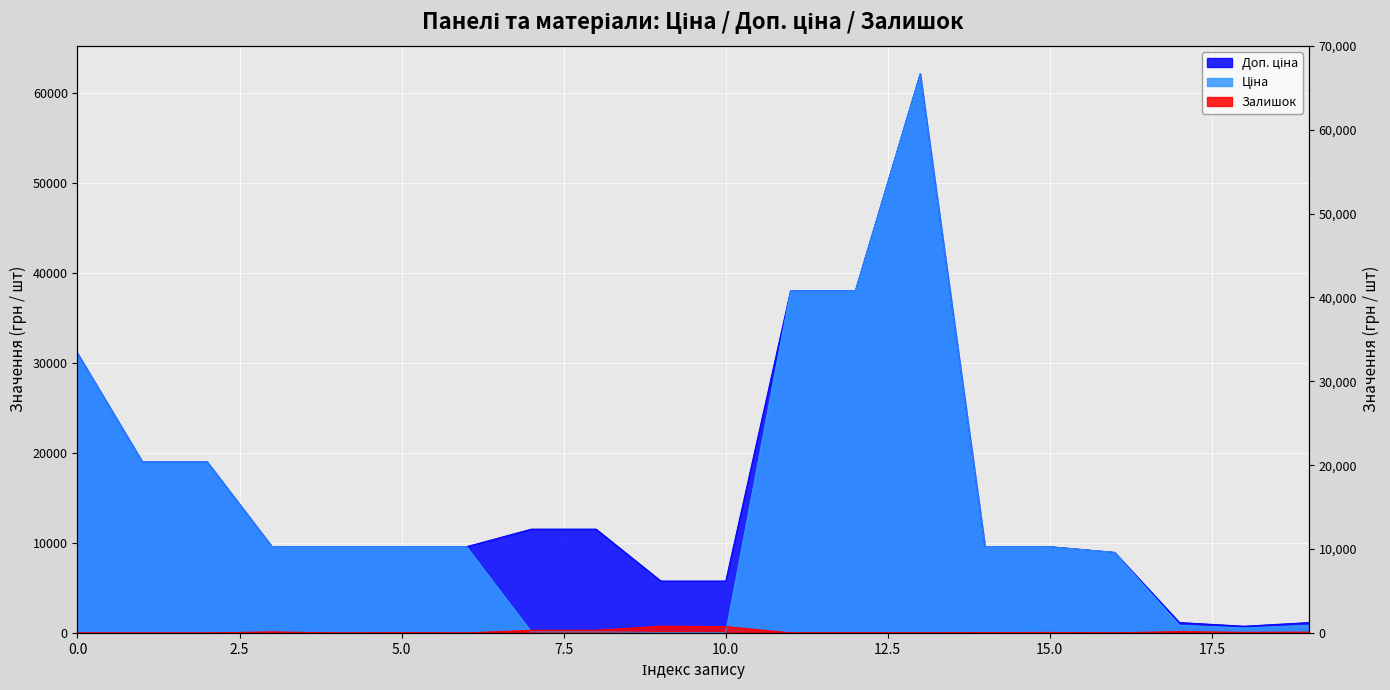

In Залишок, how many points are higher than both neighbors (excluding endpoints)?

6